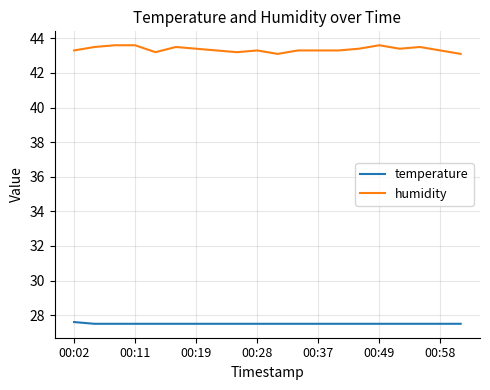

Which series has the widest spread of values?

humidity